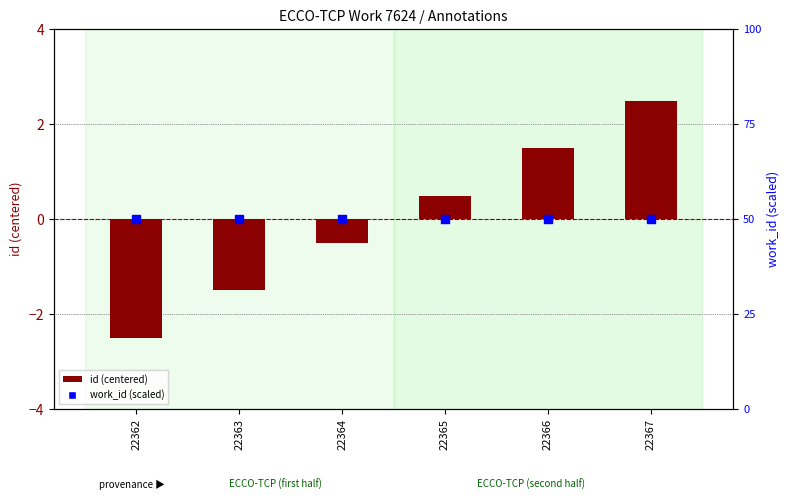

Is the value of id (centered) at 22367 greater than the value of work_id (percentile) at 22364?

No